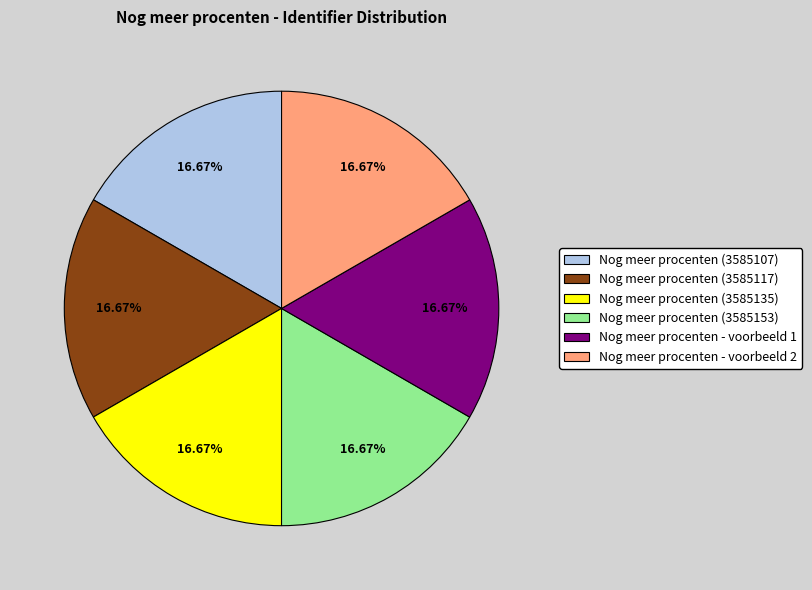

The Nog meer procenten (3585107) slice represents 22% of the pie. True or false?

False